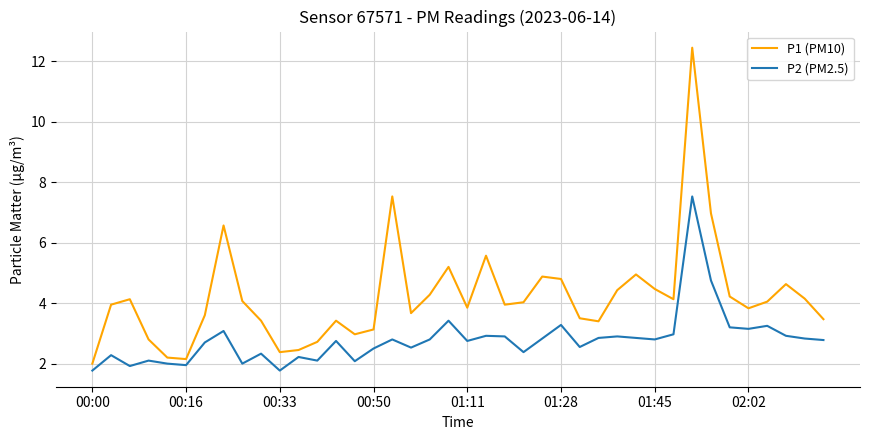

True or false: P2 (PM2.5) and P1 (PM10) intersect in this chart.

False